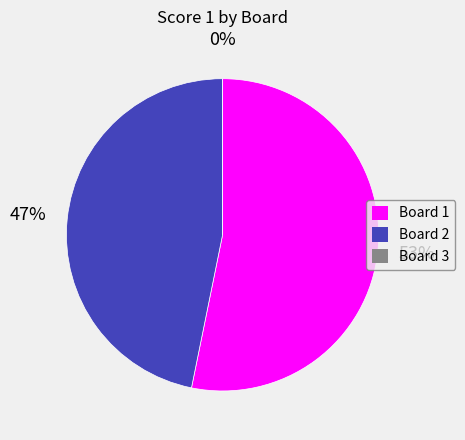

Is it true that Board 1 is 53% of the pie?

True